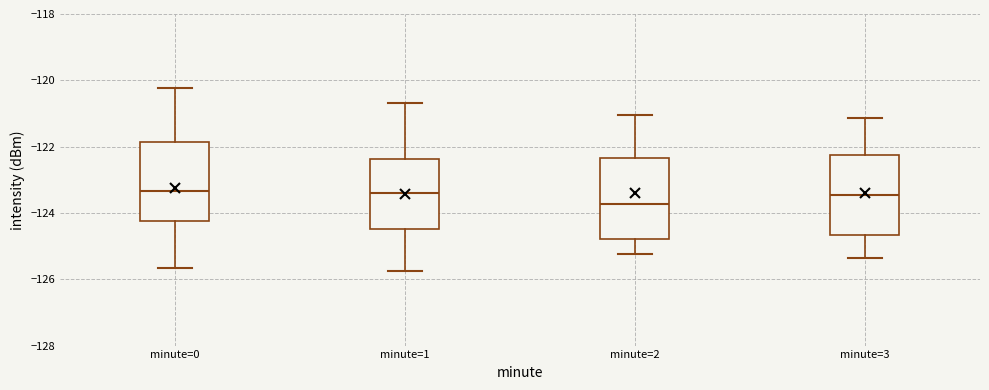

Reading left to right, read every box against the y-axis: the position of its median line, the range the box covers, and the ends of its whiskers. The values are not printed on the chart, so give them approximately, as read against the axis.

minute=0: median -123.4, box -124.2 to -121.8, whiskers -125.6 to -120.2
minute=1: median -123.4, box -124.4 to -122.4, whiskers -125.8 to -120.6
minute=2: median -123.8, box -124.8 to -122.4, whiskers -125.2 to -121.0
minute=3: median -123.4, box -124.6 to -122.2, whiskers -125.4 to -121.2